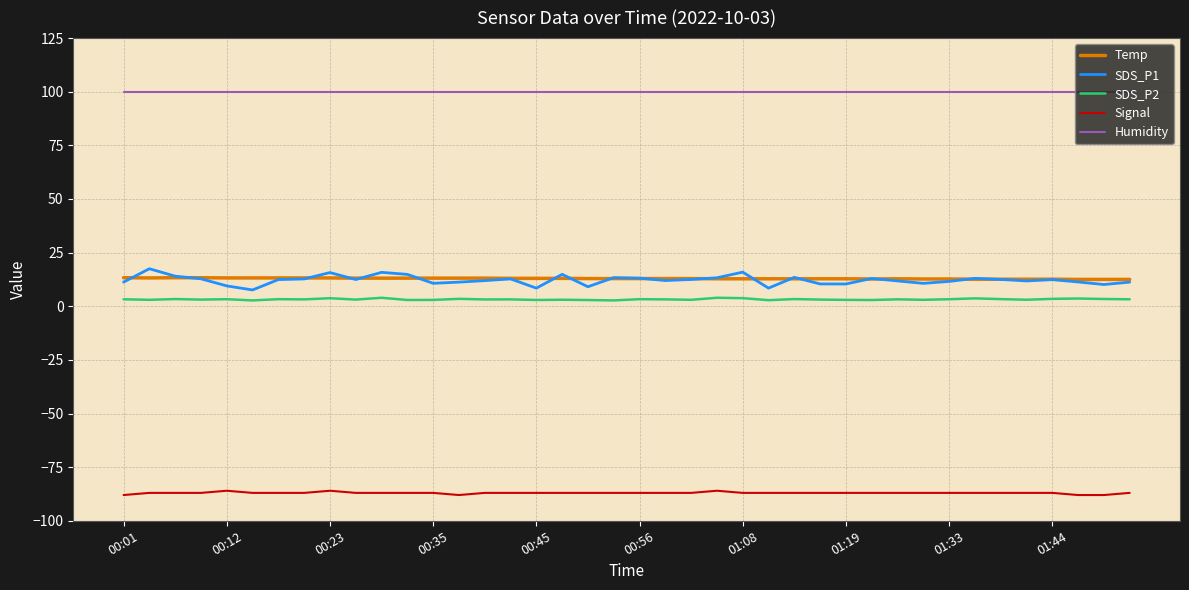

True or false: Signal and SDS_P2 cross at least once.

False